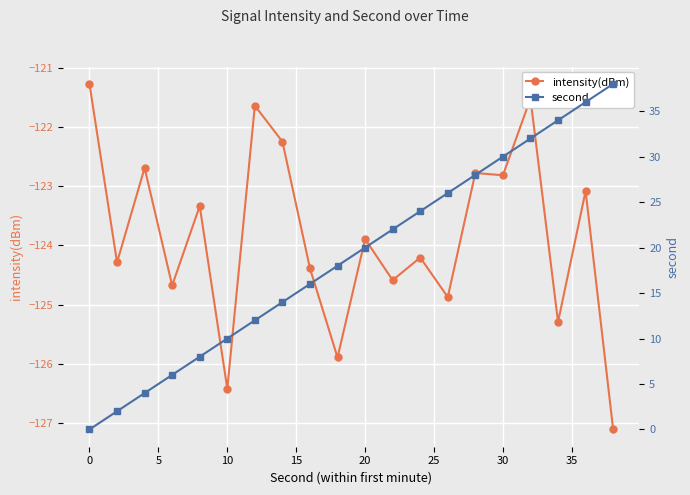

How many values in the intensity(dBm) series exceed -123?

7